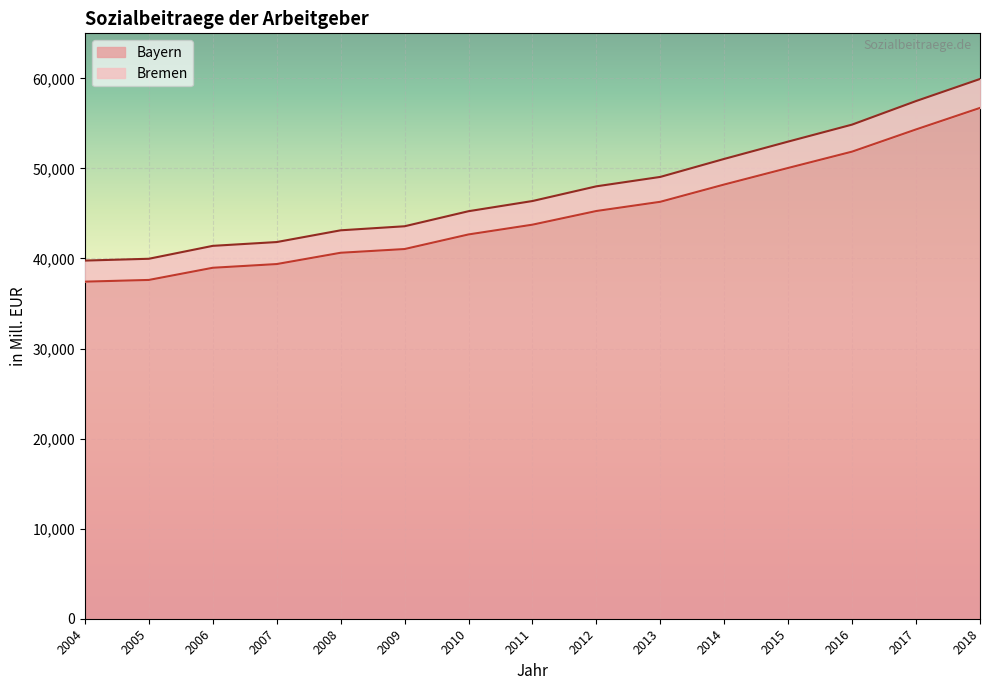

Reading left to right, transcribe all the data shown in this chart.

Bayern: 37427.7	37617.2	38968.7	39380.9	40635.2	41048.3	42669.4	43753.3	45272.0	46294.8	48213.8	50053.5	51865.7	54330.9	56718.9
Bremen: 39768.0	39968.9	41403.0	41825.3	43128.8	43578.2	45249.1	46380.4	48012.9	49058.3	51057.8	52980.8	54866.8	57481.6	59931.4